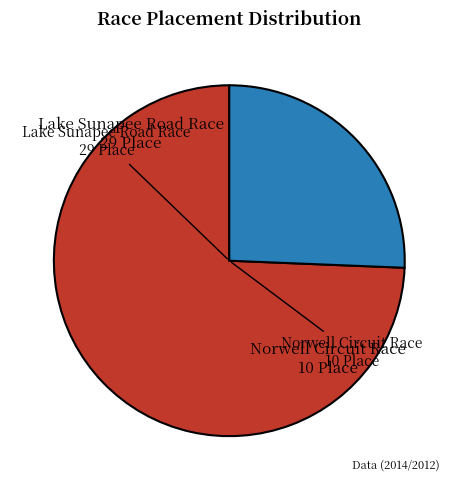

How many segments does this pie chart have?

2